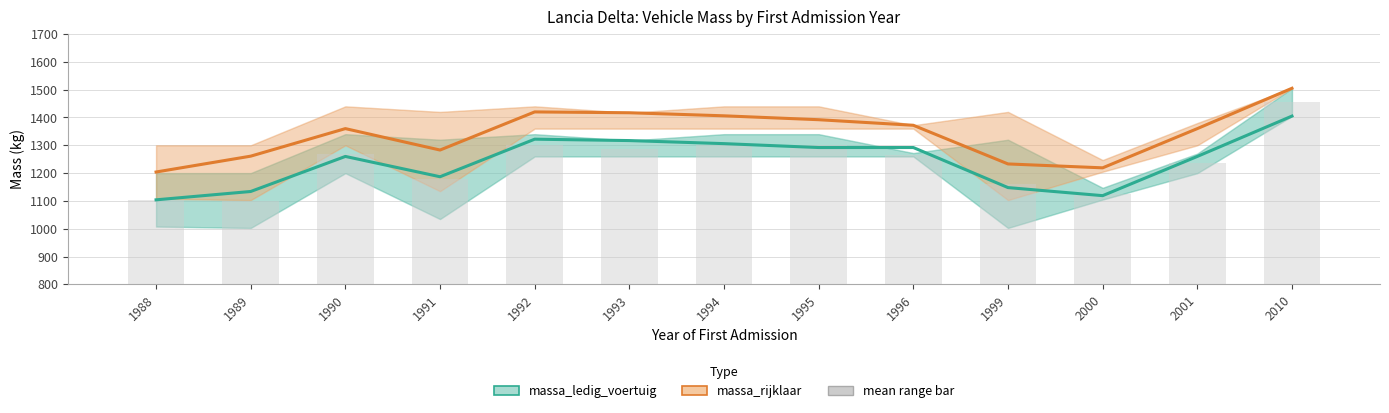

Reading left to right, list all the values displayed in this chart.

massa_ledig_voertuig: 1104	1134	1260	1187	1322	1317	1306	1292	1292	1148	1119	1260	1405
massa_rijklaar: 1204	1261	1360	1283	1420	1417	1406	1392	1372	1233	1219	1360	1505